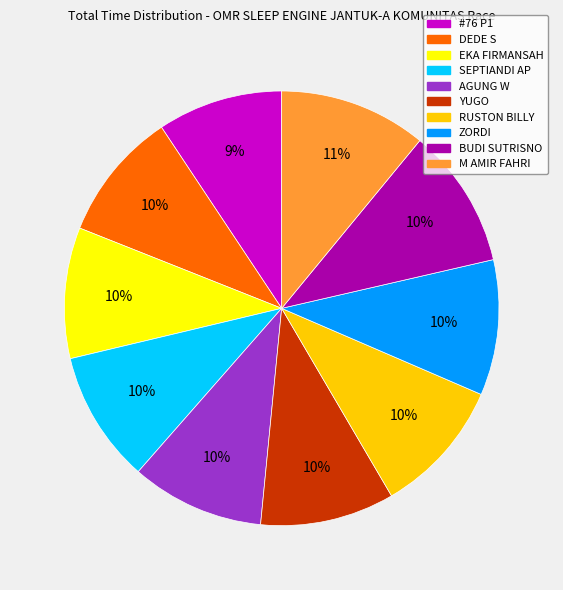

To the nearest percent, what is the difference between the largest and smallest slice percentages?

2%